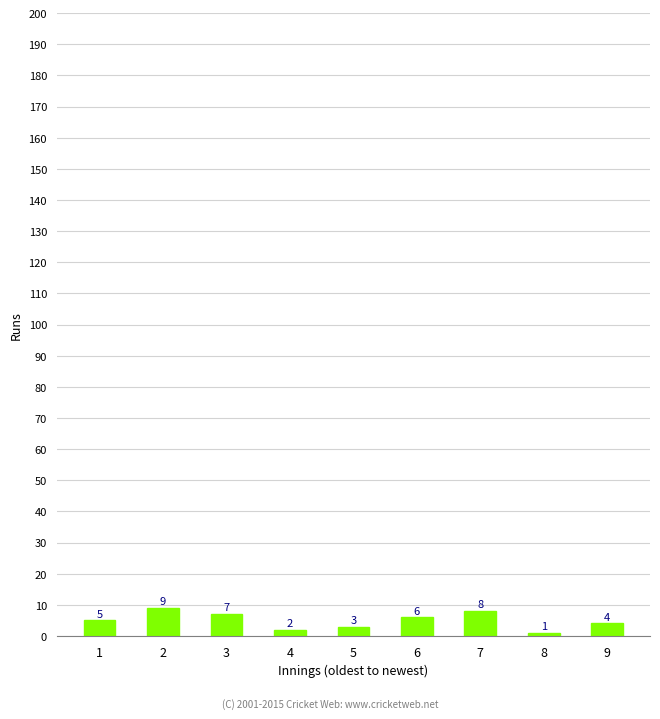

What is the value of the 2nd bar from the left?

9